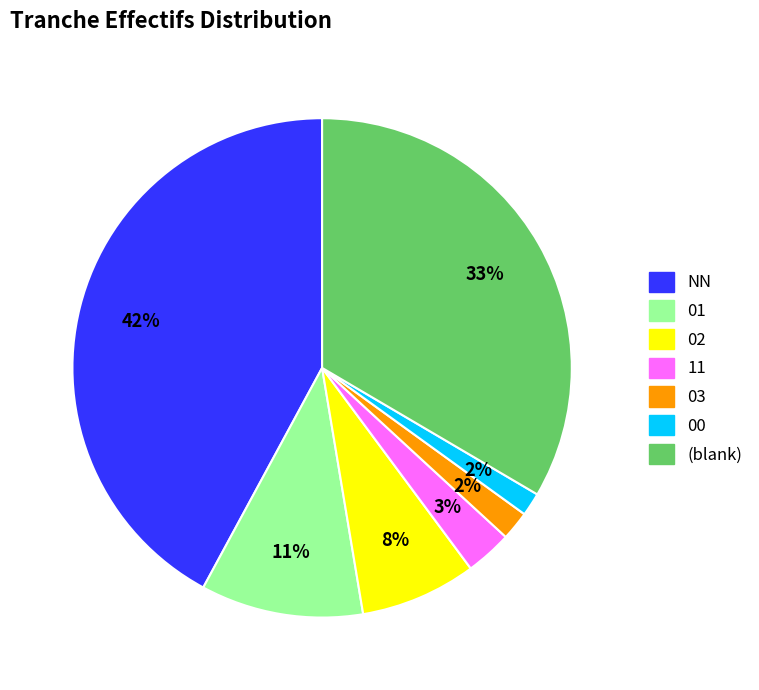

Which has a higher value, 02 or 11?

02